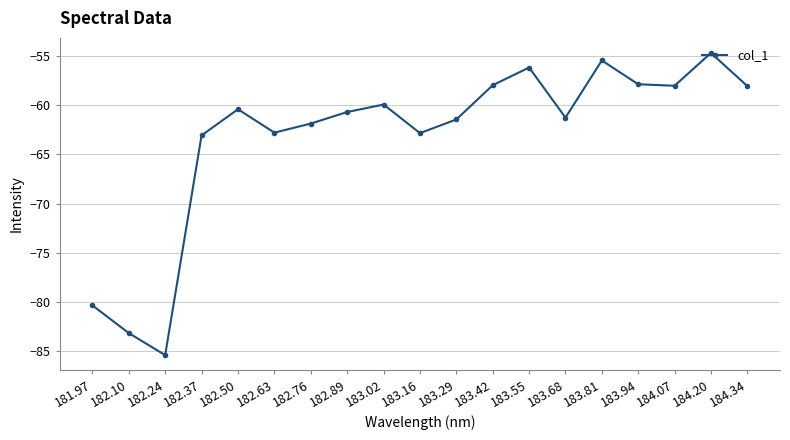

How many points are higher than both their immediate neighbors (excluding endpoints)?

5